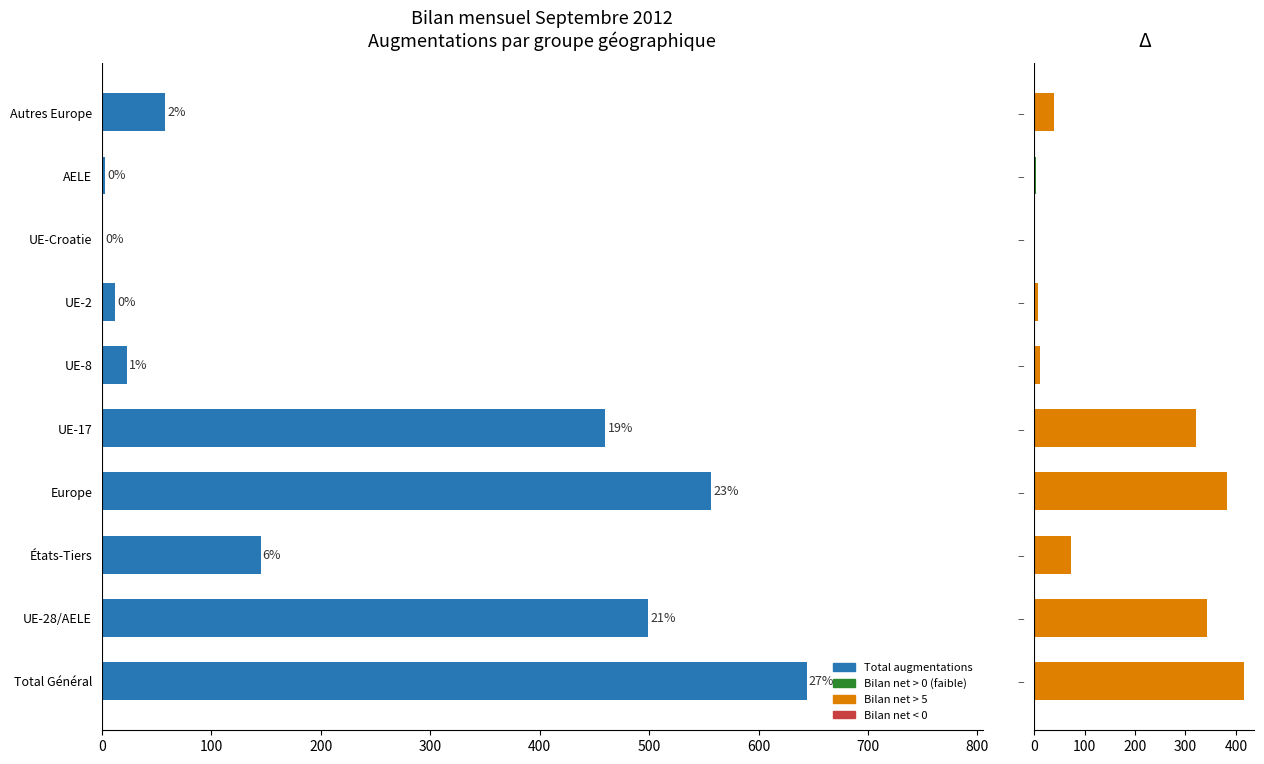

Reading right to left, list all the values displayed in this chart.

Total augmentations: 58	3	1	12	23	460	557	145	499	644
Bilan net: 39	3	0	8	12	320	382	73	343	416